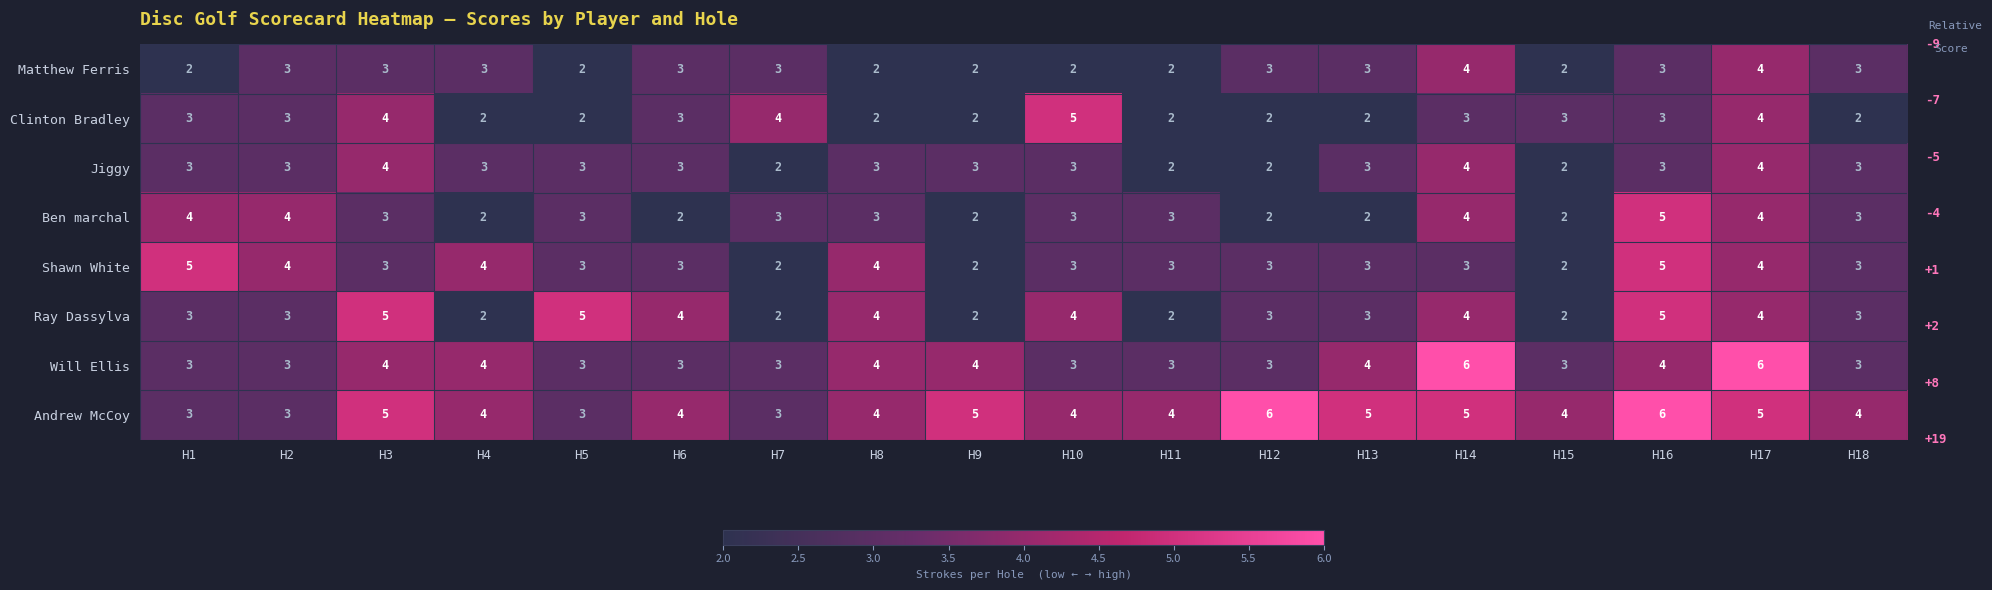

What value does the Will Ellis series have at H5?

3